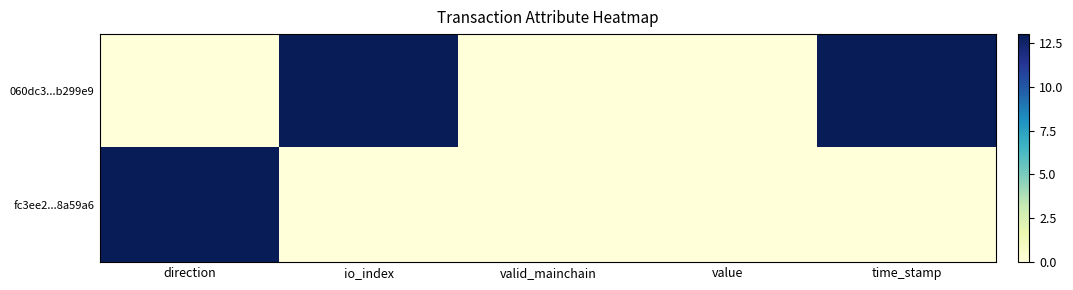

List the series in order of their overall mean, lowest first.

fc3ee2...8a59a6, 060dc3...b299e9